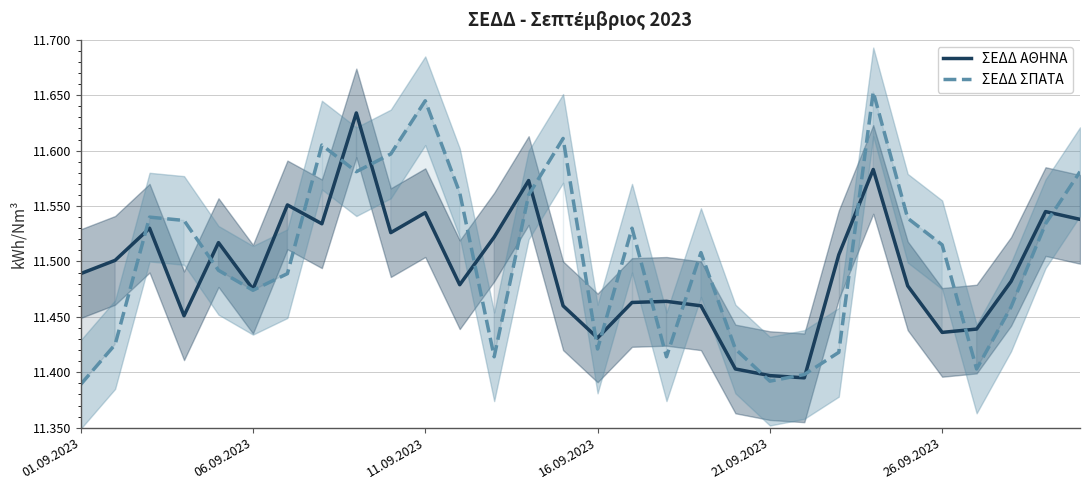

What are all the series names shown in the legend?

ΣΕΔΔ ΑΘΗΝΑ, ΣΕΔΔ ΣΠΑΤΑ